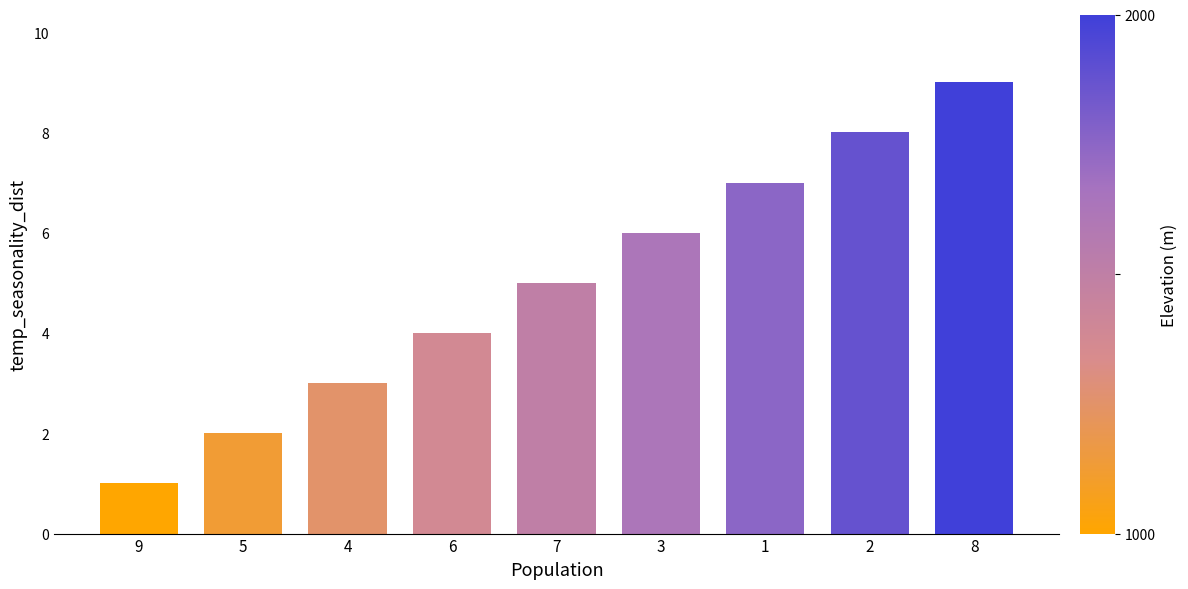

Count the values in the range 3 to 7.

5